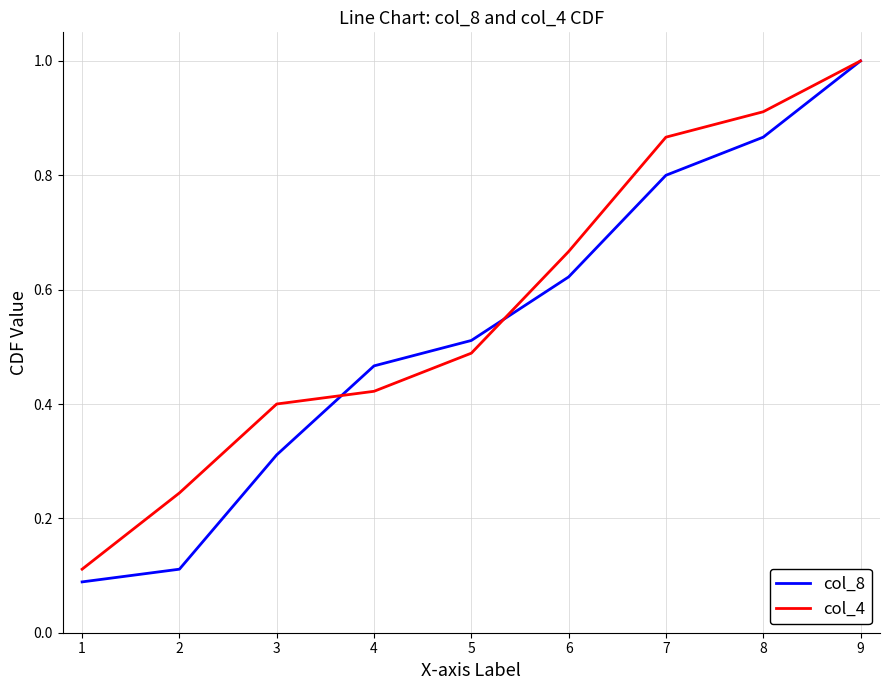

Which series changed the most between 2 and 7?

col_8